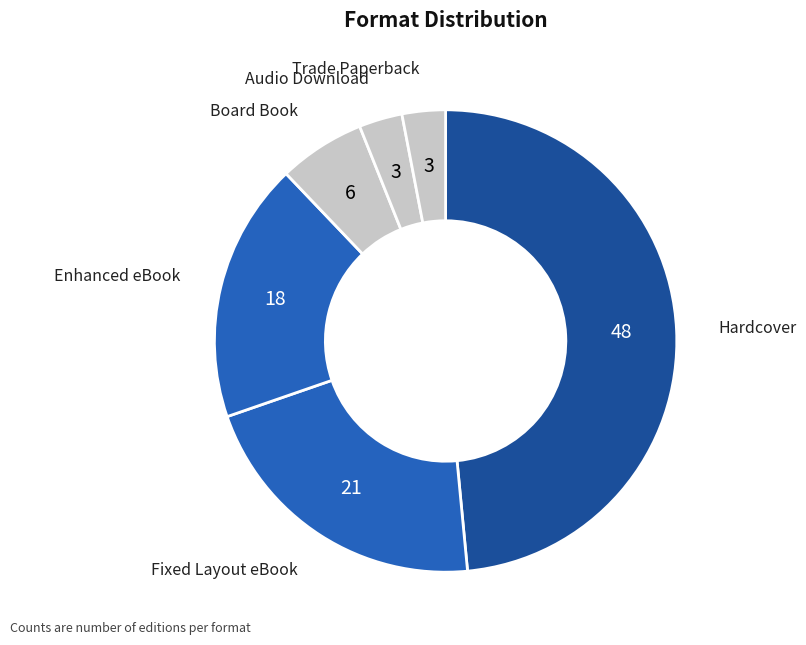

Count the number of slices in the pie.

6